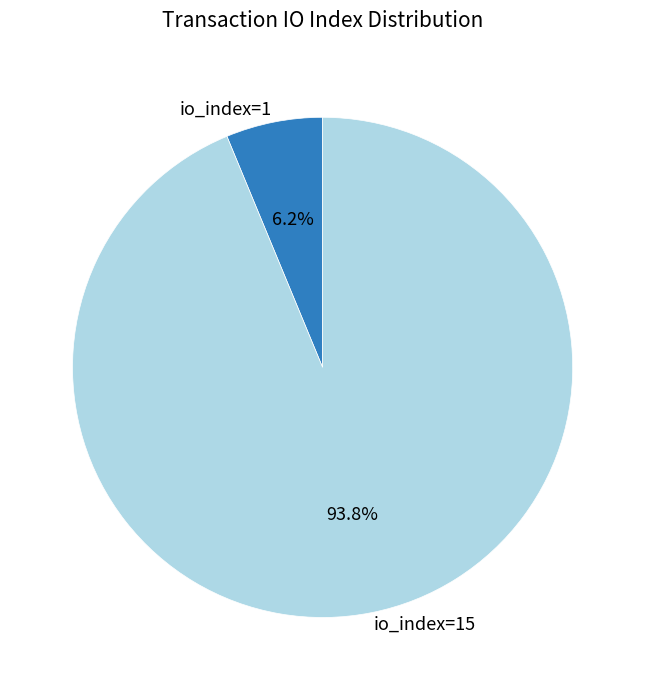

Is it true that io_index=15 is 99% of the pie?

False